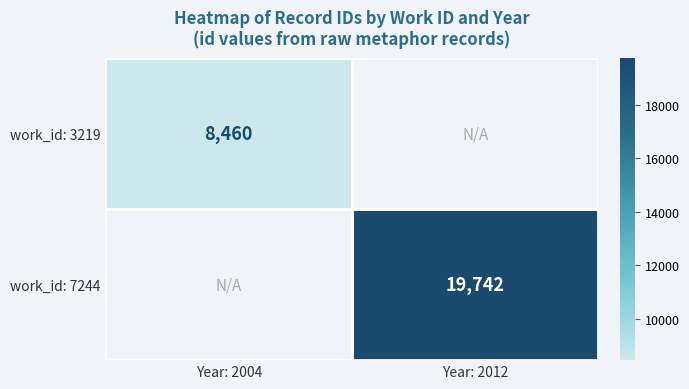

What is the approximate value of work_id: 3219 at Year: 2004?

8460.0